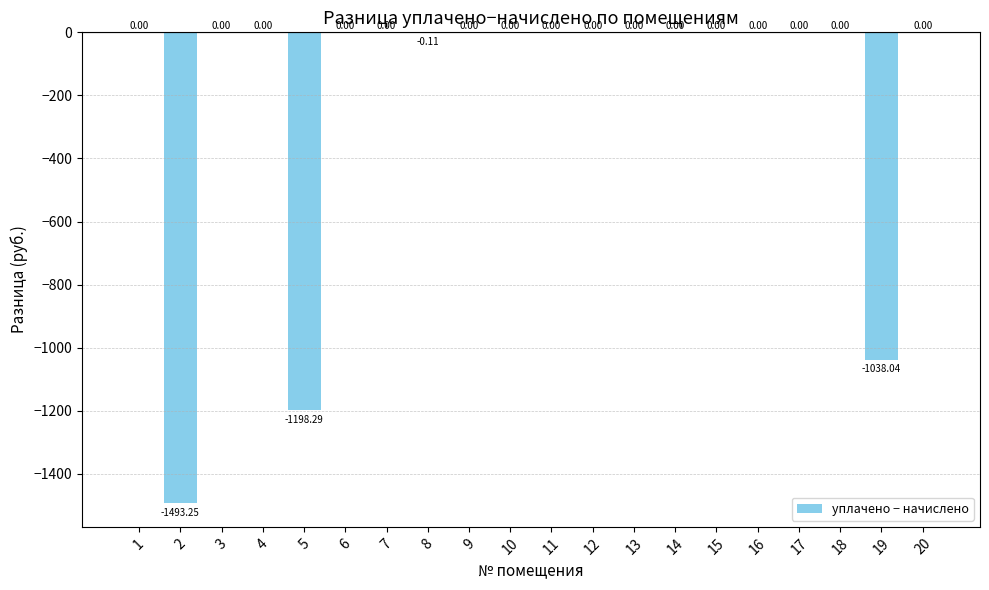

What is the sum of all values?

-3729.7